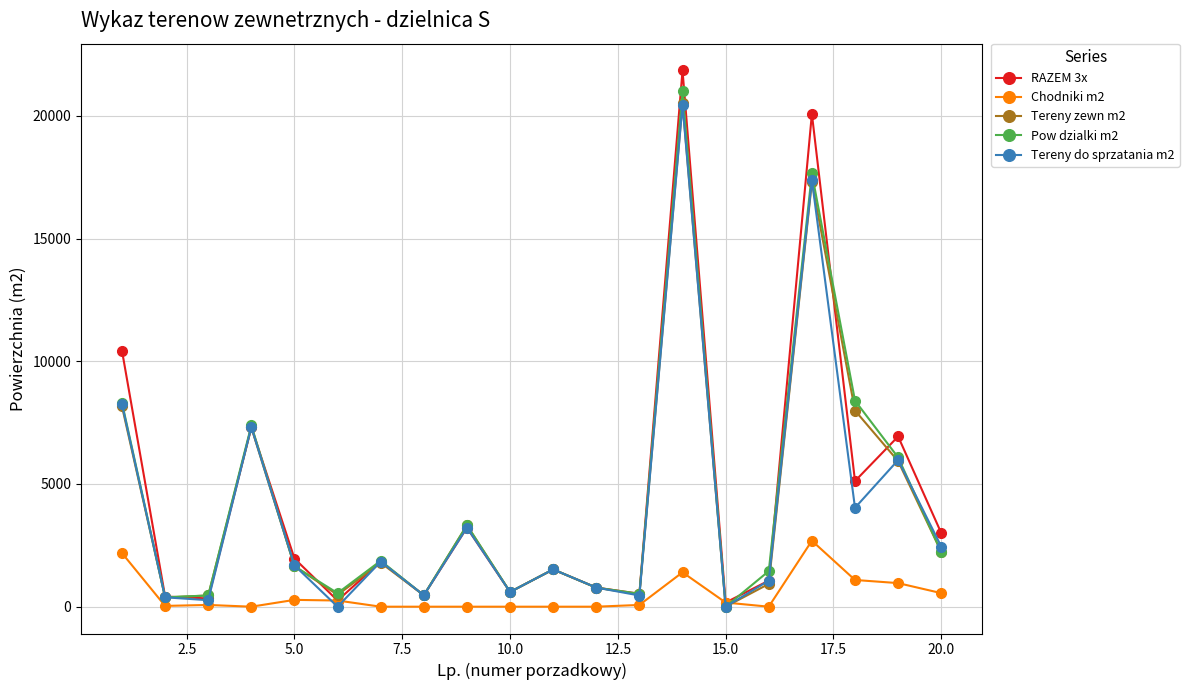

What is the difference between the second highest and second lowest values in the RAZEM 3x series?

19827